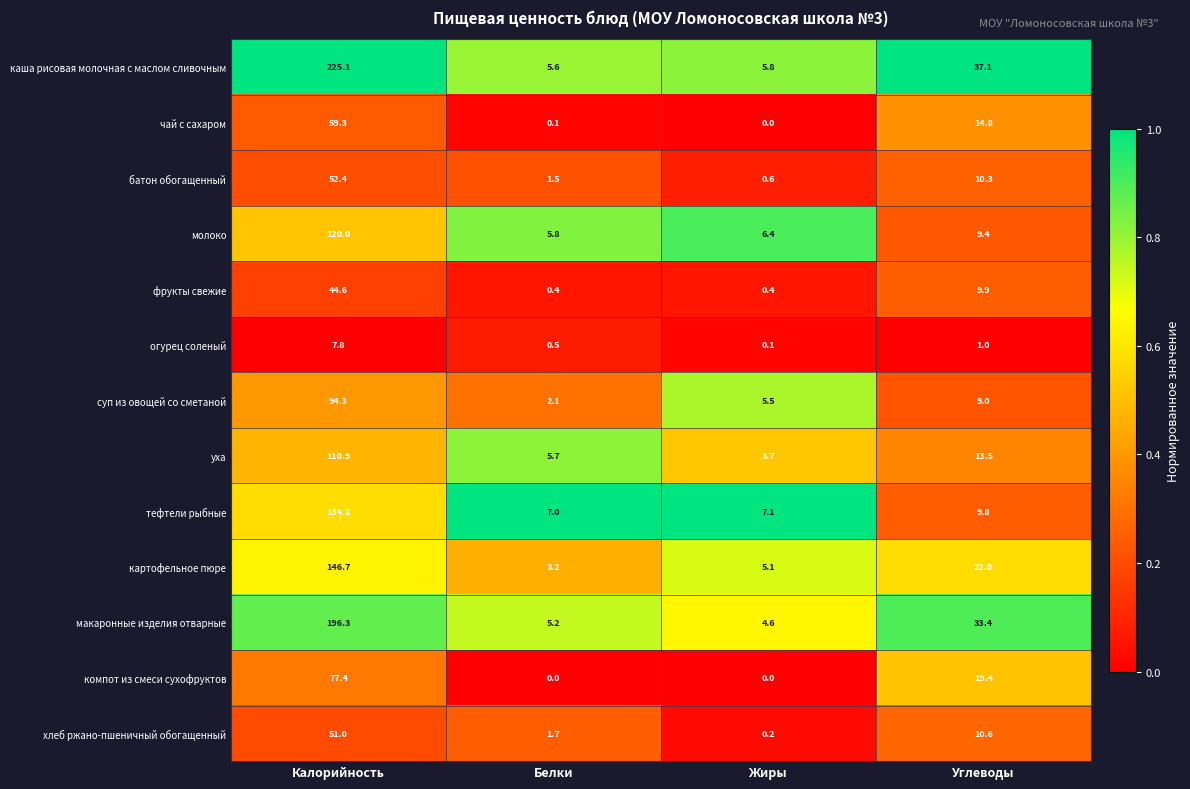

True or false: уха has a value of 2.5 at Жиры.

False